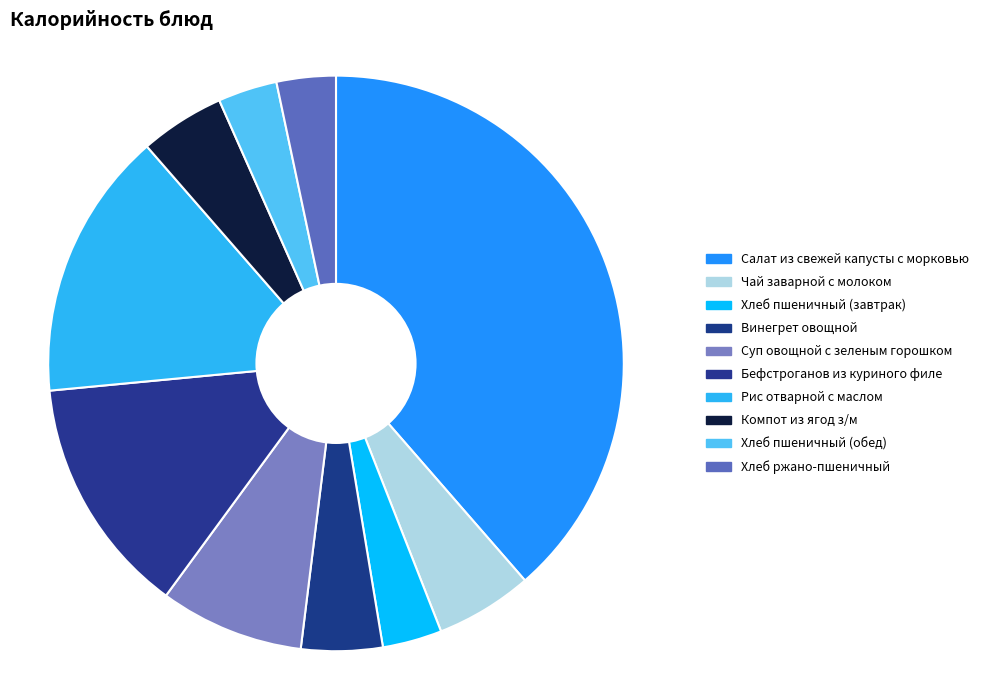

True or false: Хлеб пшеничный (обед) accounts for 3% of the total.

True